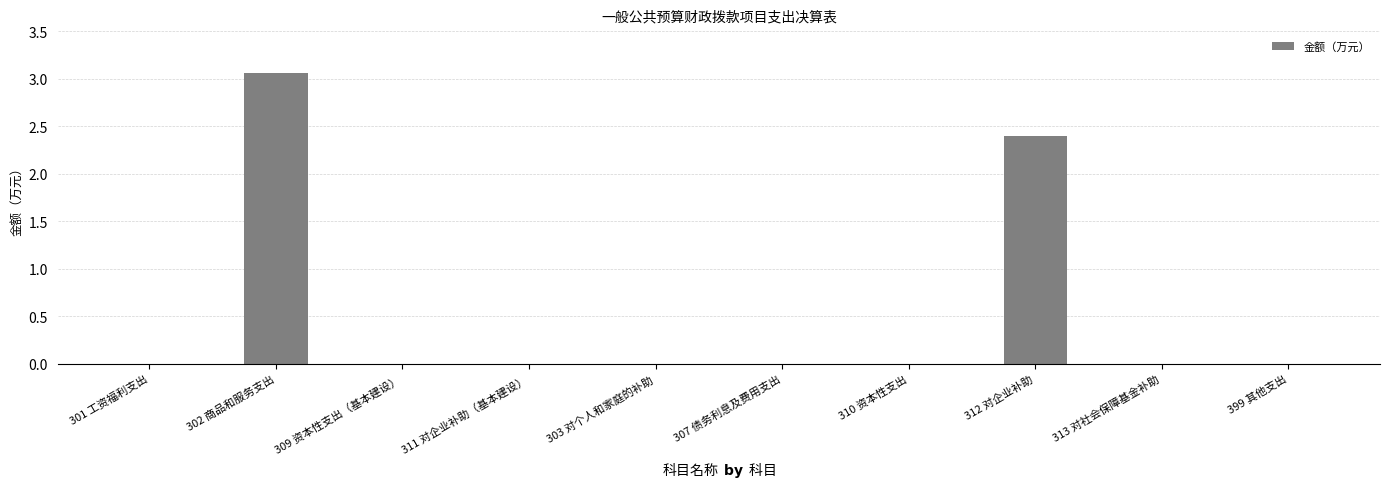

Count the number of data series in this chart.

1